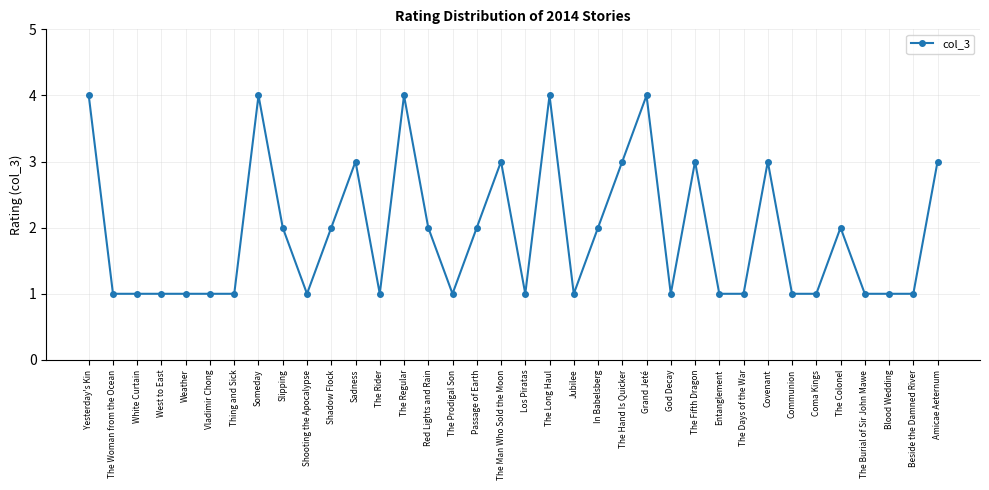

What is the smallest value displayed?

1